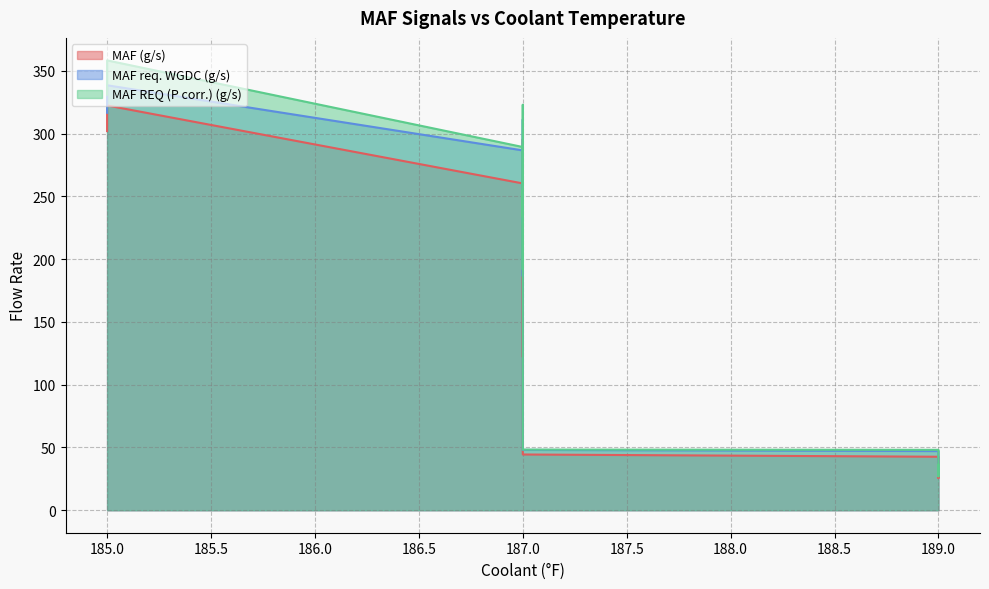

Is the value of MAF REQ (P corr.) (g/s) at 187 greater than the value of MAF req. WGDC (g/s) at 189?

Yes